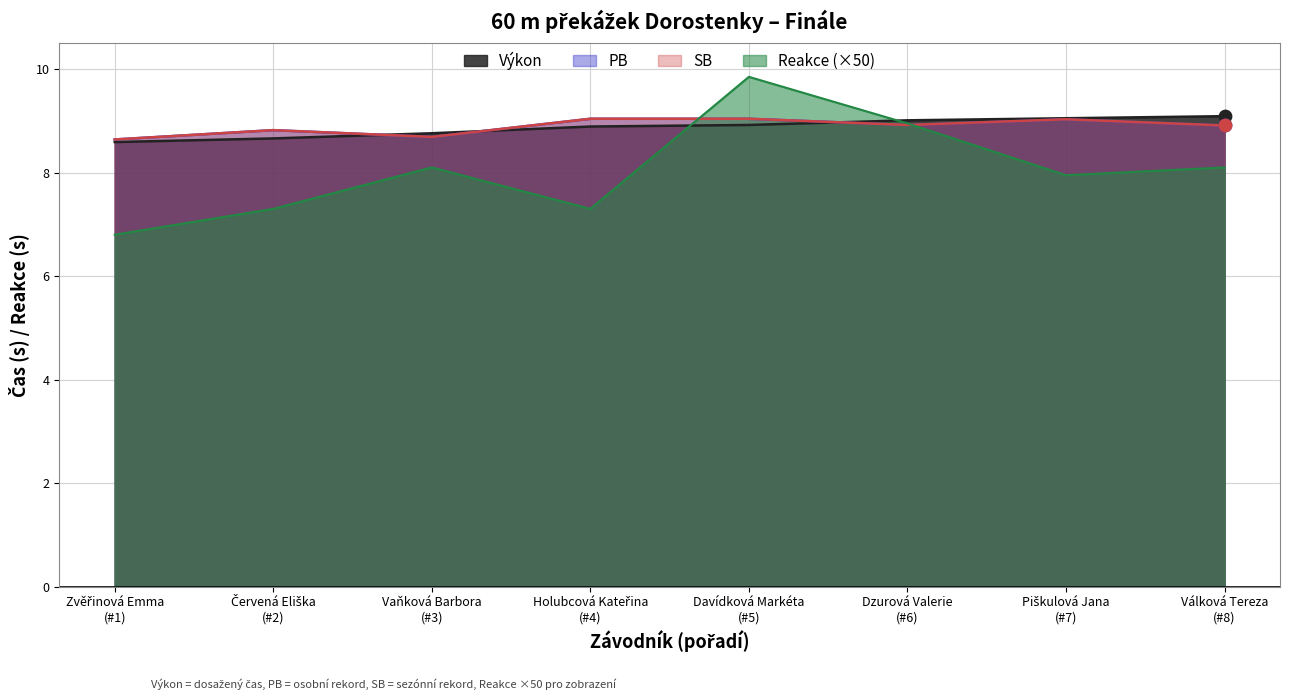

What are all the series names shown in the legend?

Výkon, PB, SB, Reakce